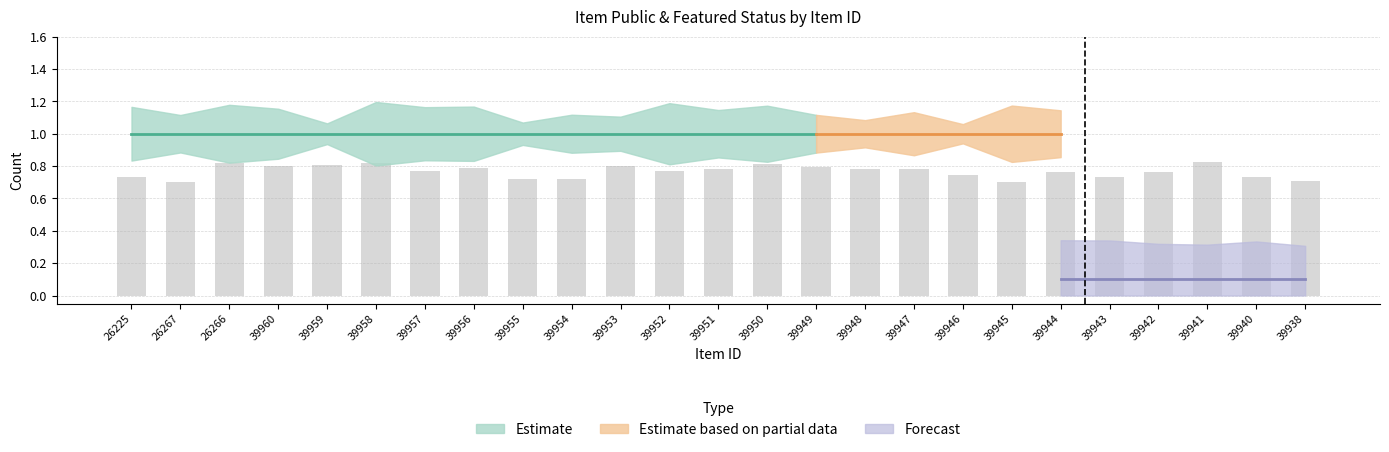

What is the change in value from 39954 to 39952?

+0.1